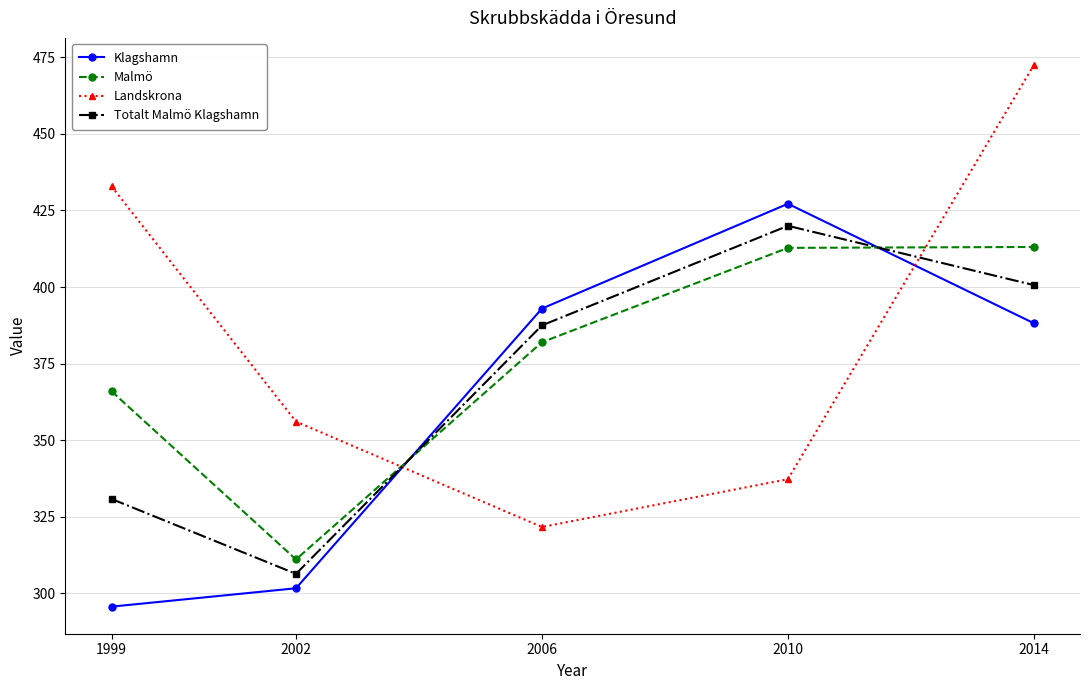

What is the total value across all series at 2006?

1484.2